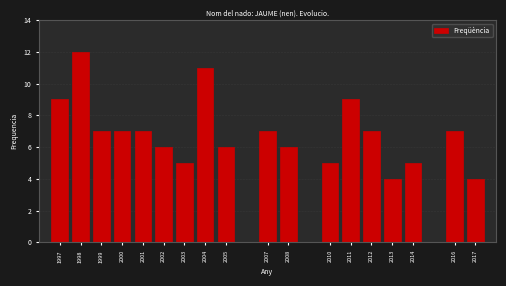

Reading left to right, list all the values displayed in this chart.

9	12	7	7	7	6	5	11	6	7	6	5	9	7	4	5	7	4